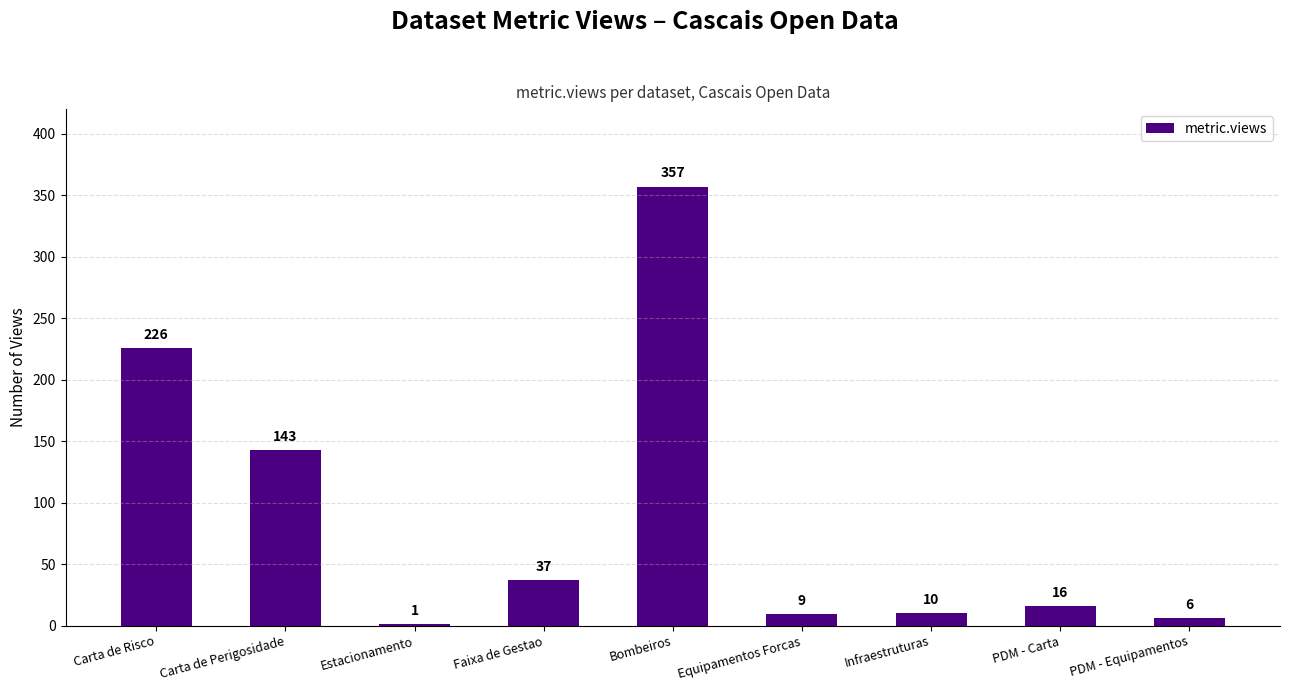

Count the number of categories in the chart.

9